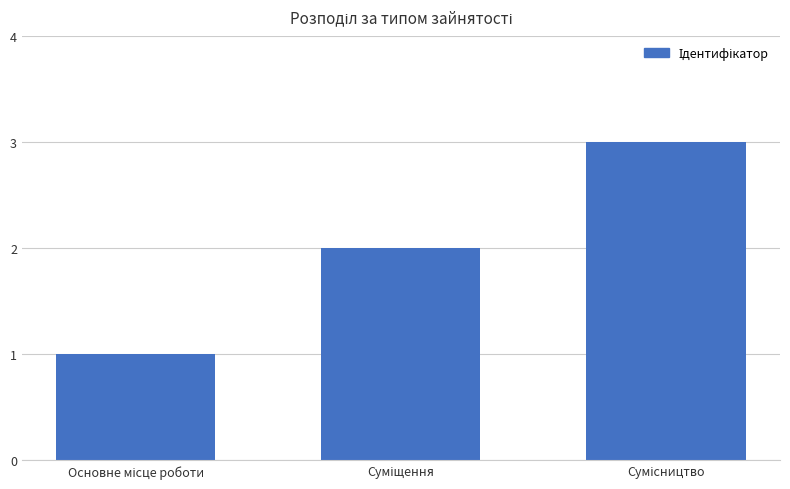

What is the greatest value displayed?

3